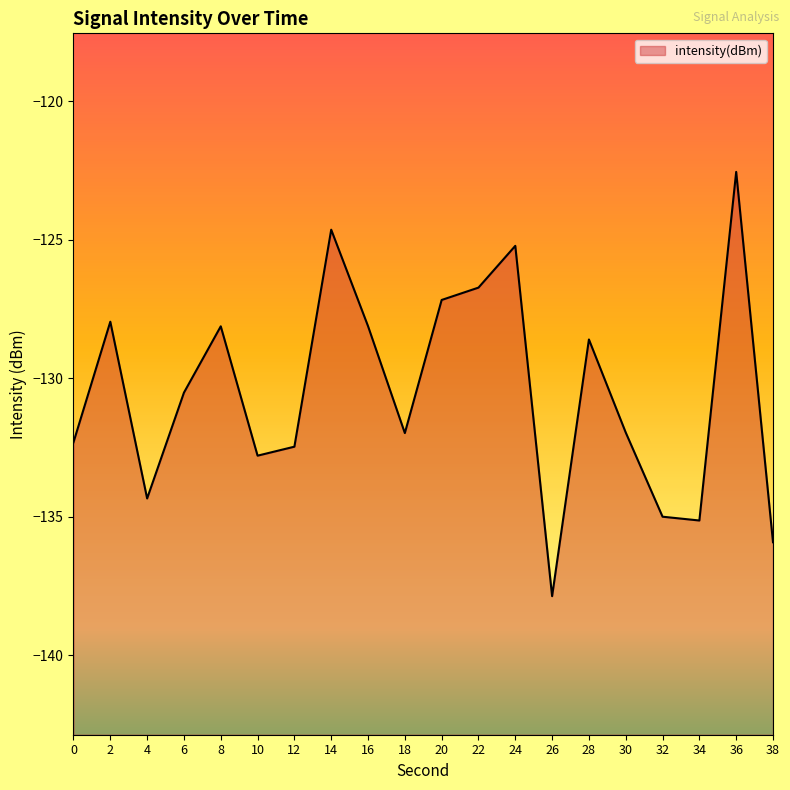

The value at 4 is -134.3. True or false?

True